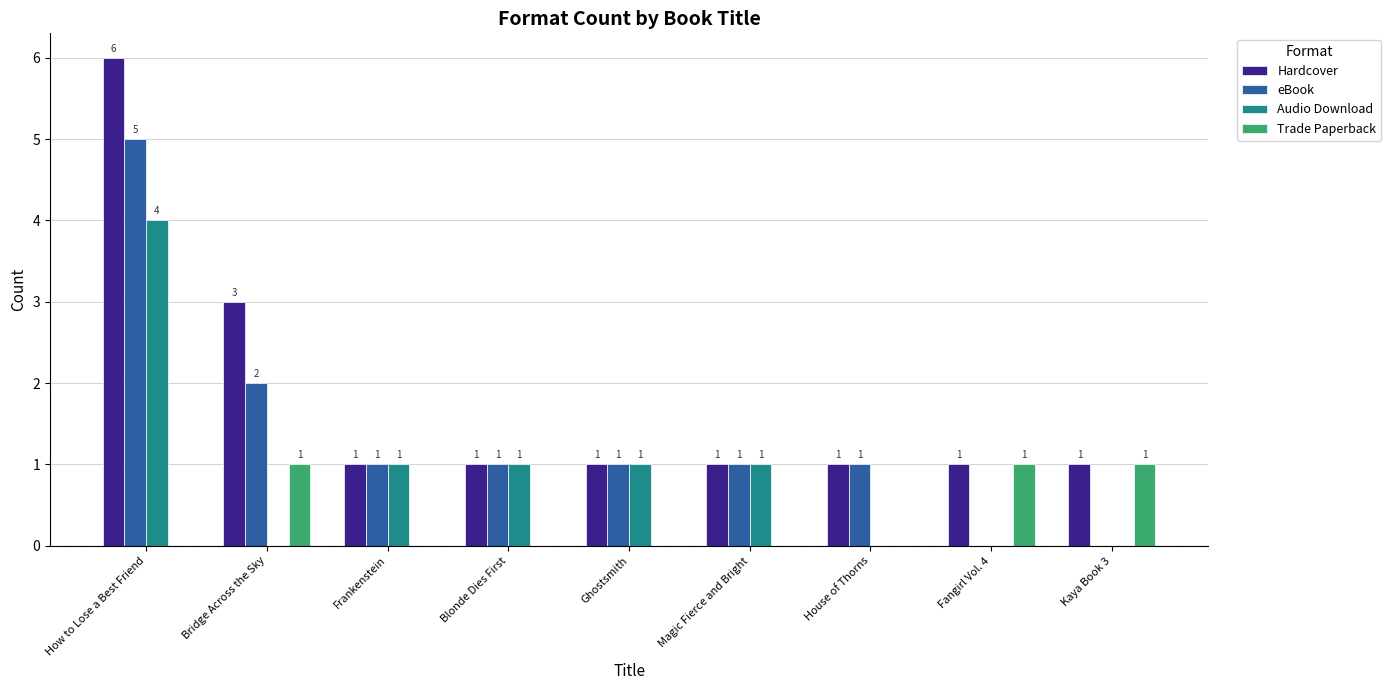

Is it true that Audio Download equals 2 at Kaya Book 3?

False